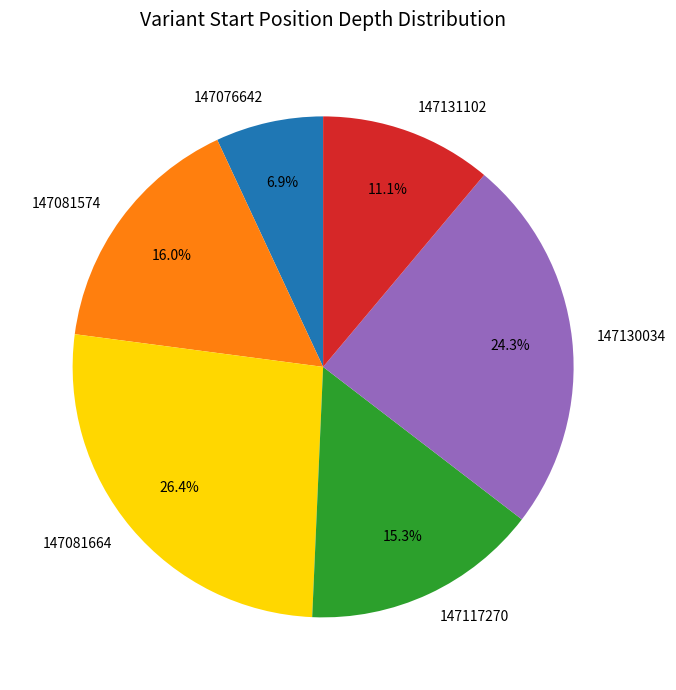

To the nearest percent, what is the difference between the 147131102 and 147081574 slice percentages?

5%